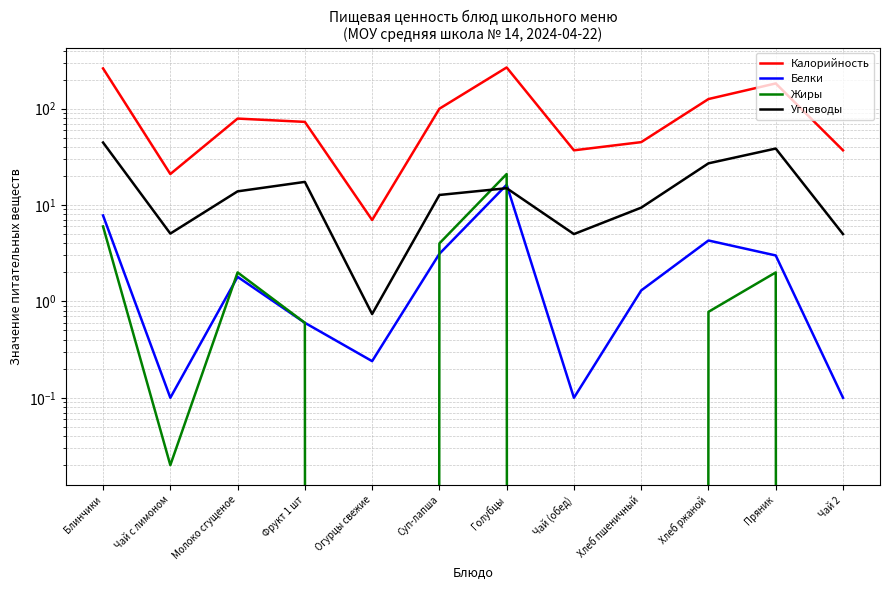

True or false: Калорийность and Жиры cross at least once.

False